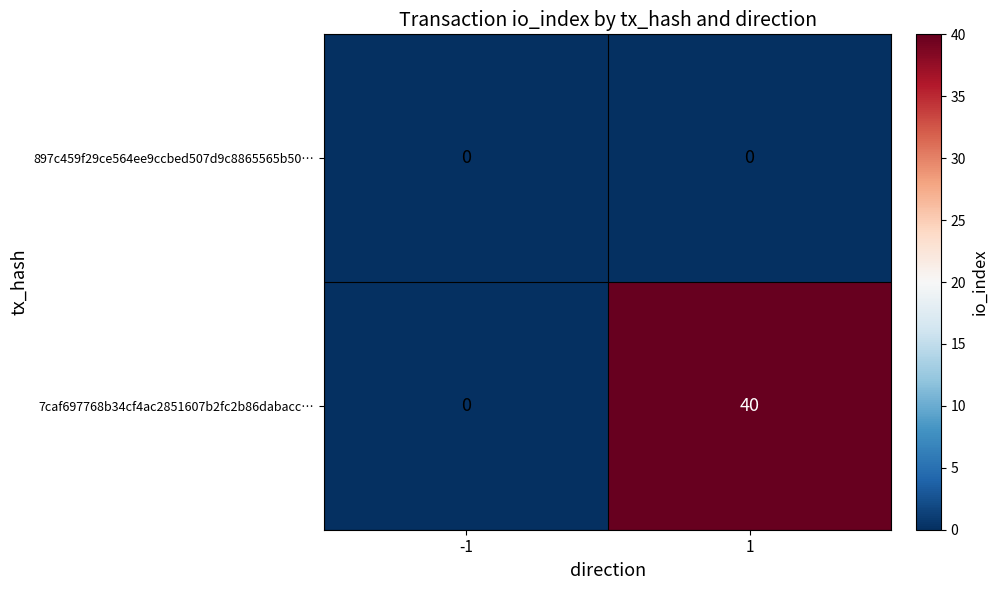

The 897c459f29ce564ee9ccbed507d9c8865565b50… series shows 0 at -1. True or false?

True